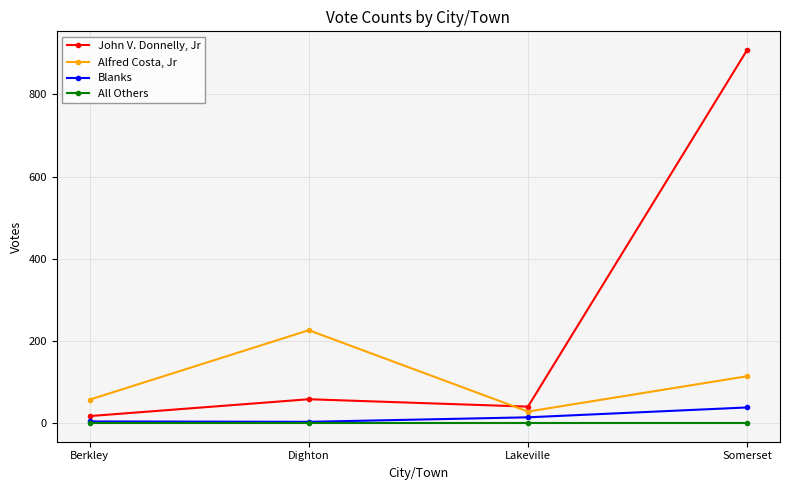

What value does the Blanks series have at Berkley, to the nearest 5?

5